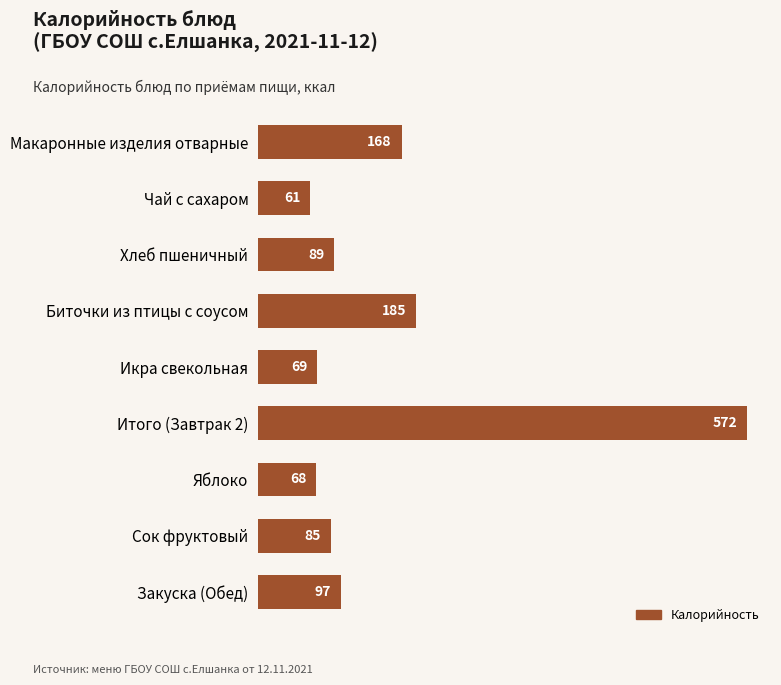

What is the sum of all values?

1394